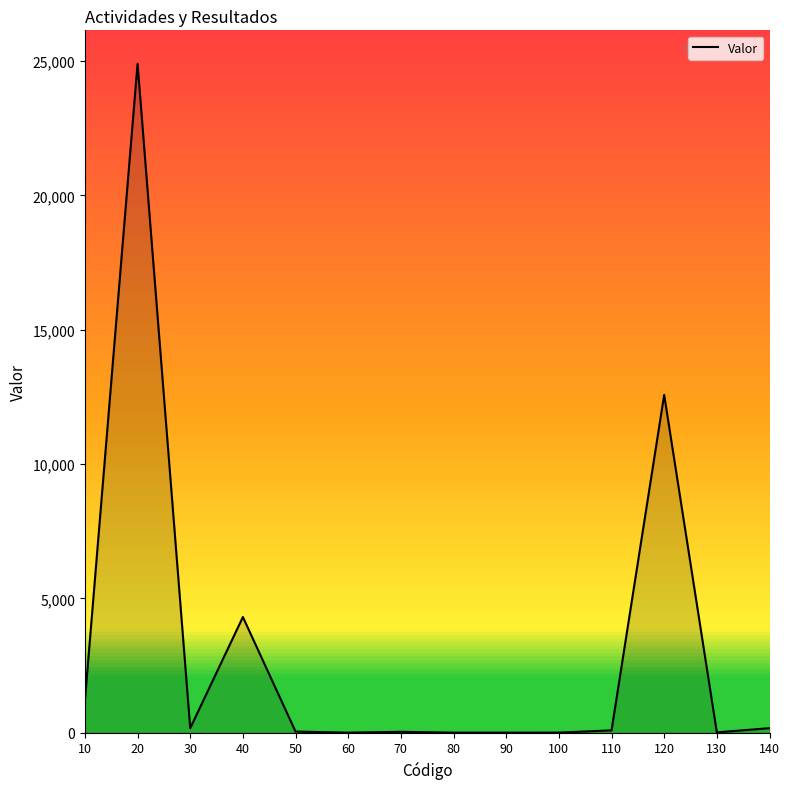

What is the sum of all values?

43480